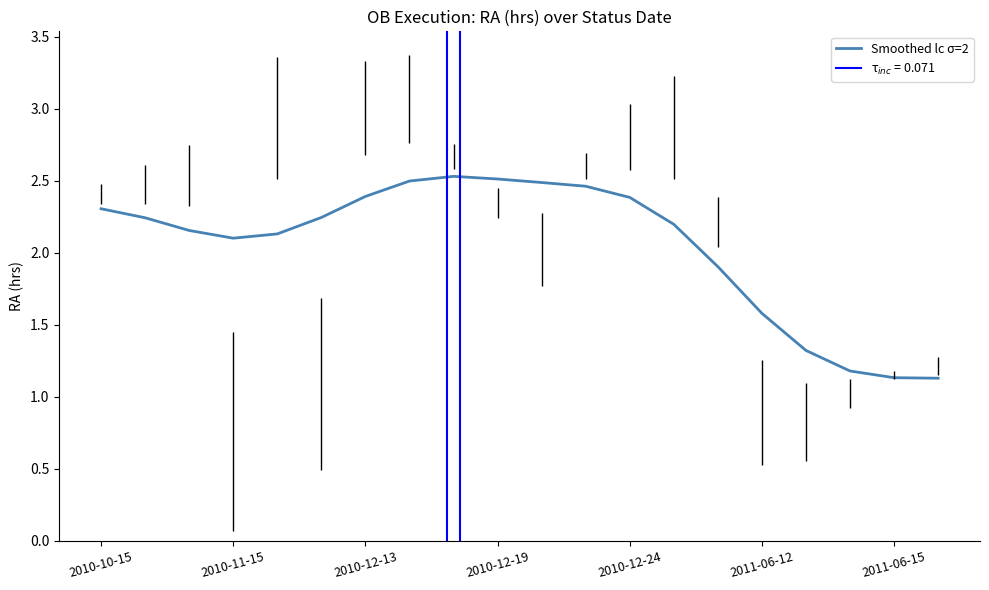

At which label does Smoothed lc σ=2 first exceed 2?

2010-10-15